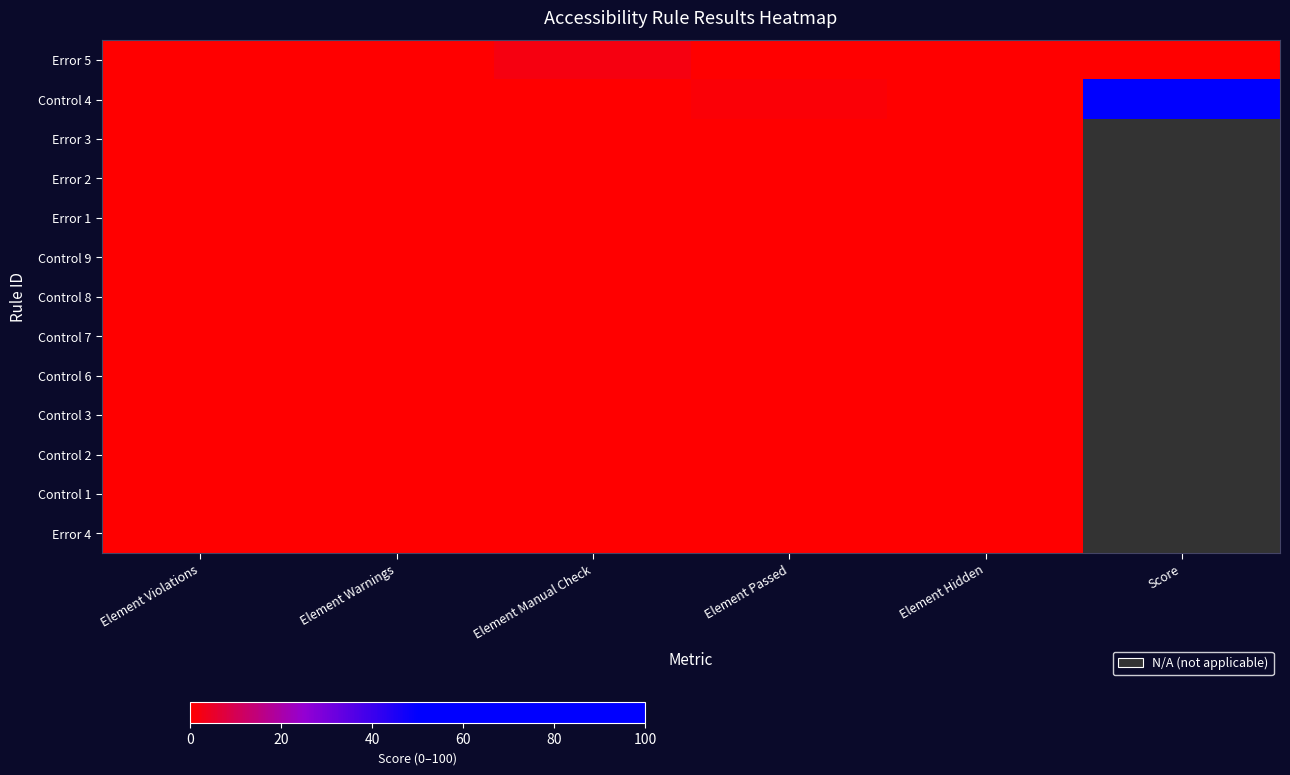

Which has a higher value, Element Violations or Element Manual Check?

Element Manual Check